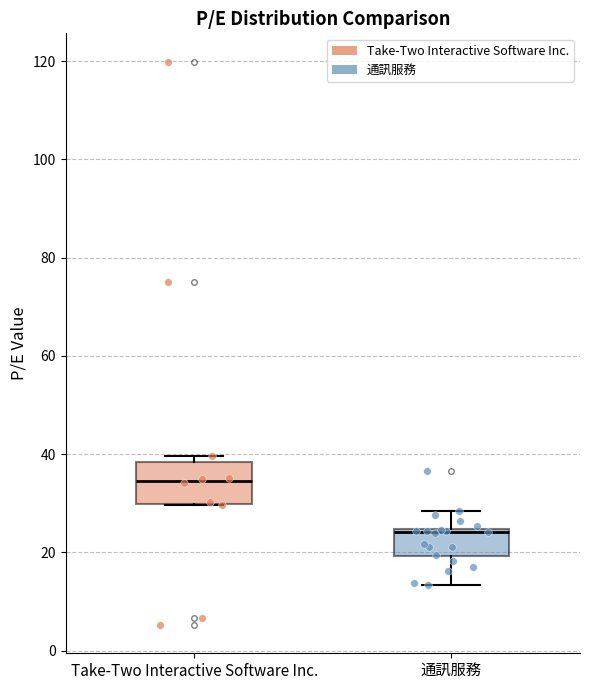

Reading left to right, transcribe this box plot: for each box, give where its median line is, the range the box spans, and where its two whiskers end, as read against the y-axis. The values are not printed on the chart, so give them approximately, as read against the axis.

Take-Two Interactive Software Inc.: median 34, box 30 to 38, whiskers 30 to 40
通訊服務: median 24 (just below the box's upper edge), box 20 to 24, whiskers 14 to 28